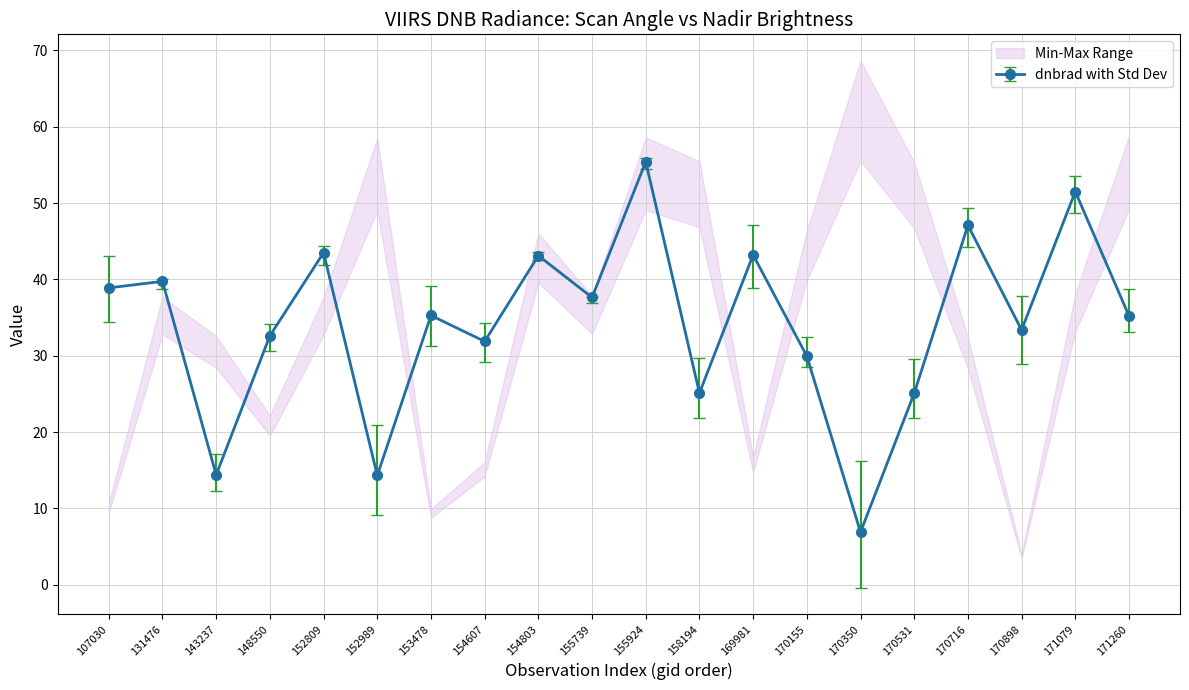

Reading left to right, transcribe all the data shown in this chart.

dnbrad: 107030=38.9	131476=39.7	143237=14.4	148550=32.6	152809=43.5	152989=14.3	153478=35.3	154607=31.9	154803=43.1	155739=37.6	155924=55.4	158194=25.1	169981=43.2	170155=30.0	170350=6.9	170531=25.1	170716=47.1	170898=33.4	171079=51.5	171260=35.2
scan_angle: 107030=9.5	131476=32.8	143237=28.4	148550=19.5	152809=32.7	152989=49.0	153478=8.8	154607=14.2	154803=39.6	155739=32.9	155924=49.1	158194=46.8	169981=14.8	170155=39.9	170350=55.5	170531=46.7	170716=28.3	170898=3.5	171079=33.2	171260=49.2
satz: 107030=10.7	131476=37.7	143237=32.6	148550=22.2	152809=37.7	152989=58.5	153478=9.9	154607=16.1	154803=46.0	155739=37.8	155924=58.6	158194=55.5	169981=16.7	170155=46.4	170350=68.7	170531=55.3	170716=32.4	170898=4.0	171079=38.2	171260=58.8